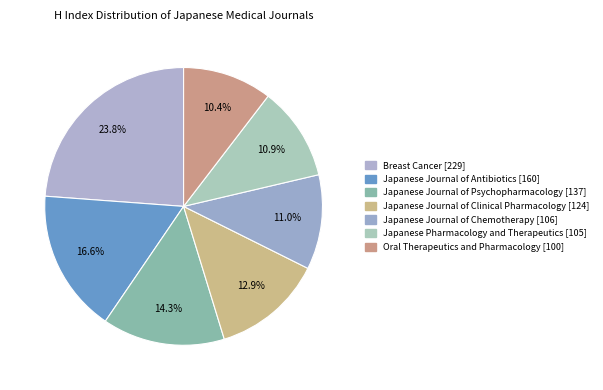

What is the change in value from Japanese Journal of Psychopharmacology [137] to Japanese Journal of Clinical Pharmacology [124]?

-13